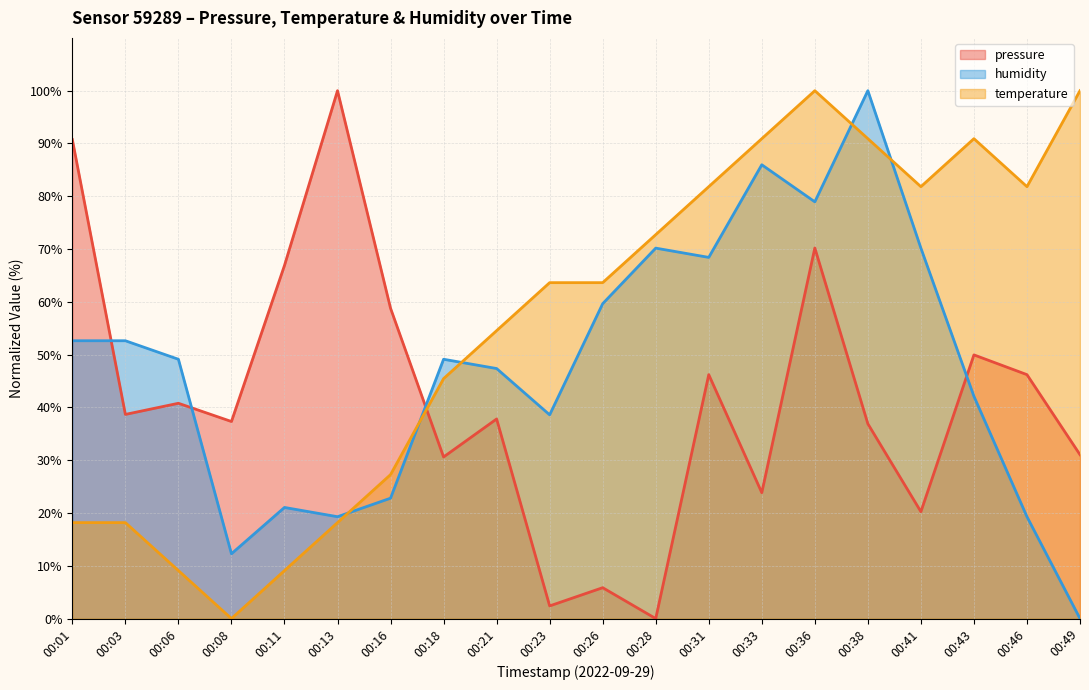

Reading right to left, list all the values displayed in this chart.

pressure: 00:49=31.0	00:46=46.2	00:43=50.0	00:41=20.2	00:38=36.9	00:36=70.2	00:33=23.8	00:31=46.2	00:28=0.0	00:26=5.9	00:23=2.4	00:21=37.8	00:18=30.6	00:16=58.8	00:13=100.0	00:11=66.9	00:08=37.3	00:06=40.8	00:03=38.7	00:01=90.7
temperature: 00:49=100.0	00:46=81.8	00:43=90.9	00:41=81.8	00:38=90.9	00:36=100.0	00:33=90.9	00:31=81.8	00:28=72.7	00:26=63.6	00:23=63.6	00:21=54.5	00:18=45.5	00:16=27.3	00:13=18.2	00:11=9.1	00:08=0.0	00:06=9.1	00:03=18.2	00:01=18.2
humidity: 00:49=0.0	00:46=19.3	00:43=42.1	00:41=70.2	00:38=100.0	00:36=78.9	00:33=86.0	00:31=68.4	00:28=70.2	00:26=59.6	00:23=38.6	00:21=47.4	00:18=49.1	00:16=22.8	00:13=19.3	00:11=21.1	00:08=12.3	00:06=49.1	00:03=52.6	00:01=52.6